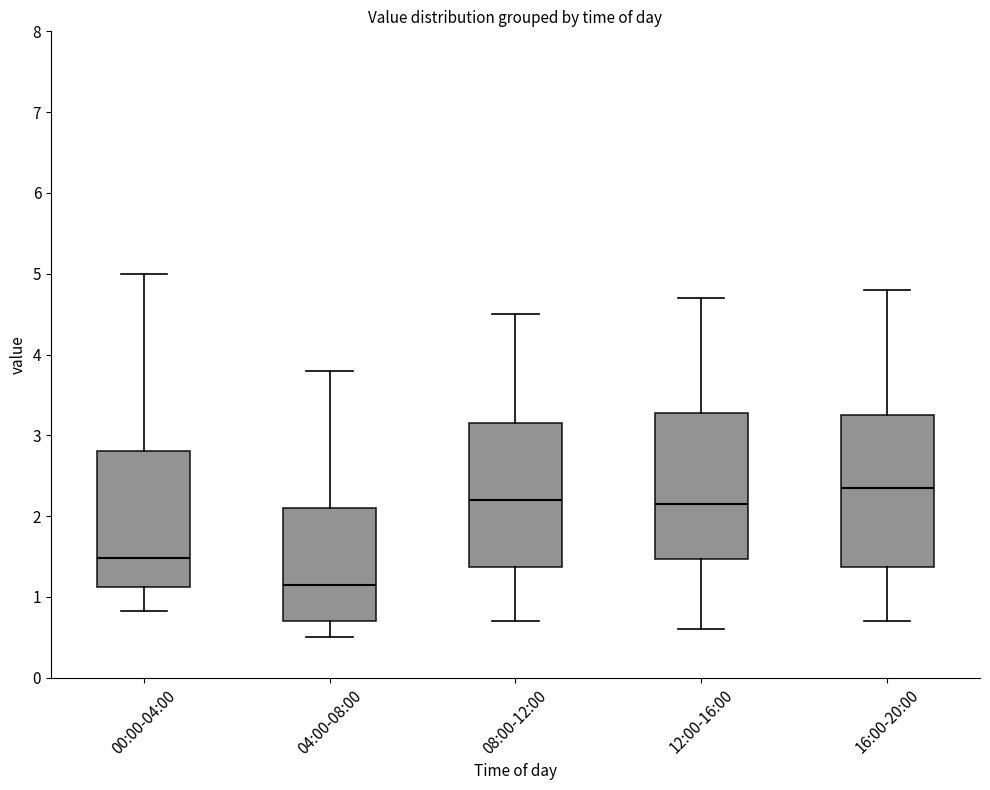

Where does the median line of the box for 00:00-04:00 sit on the y-axis? The values are not printed on the chart, so give them approximately, as read against the axis.

1.5